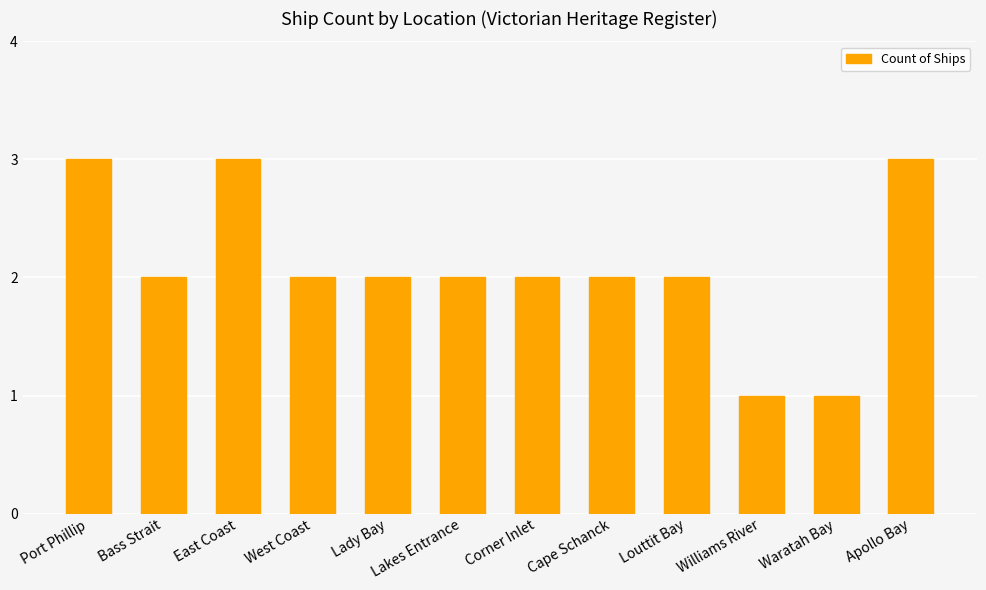

The chart shows a value of 2 at Bass Strait. True or false?

True